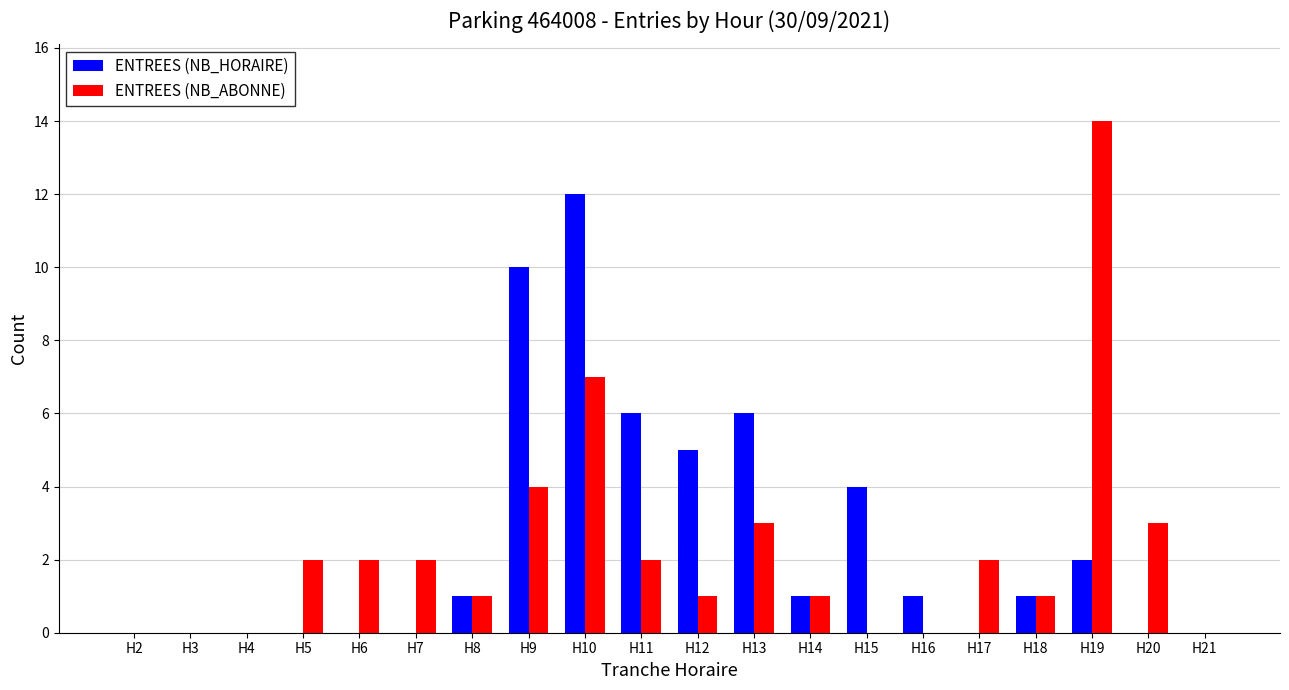

Which series changed the most between H17 and H19?

ENTREES (NB_ABONNE)